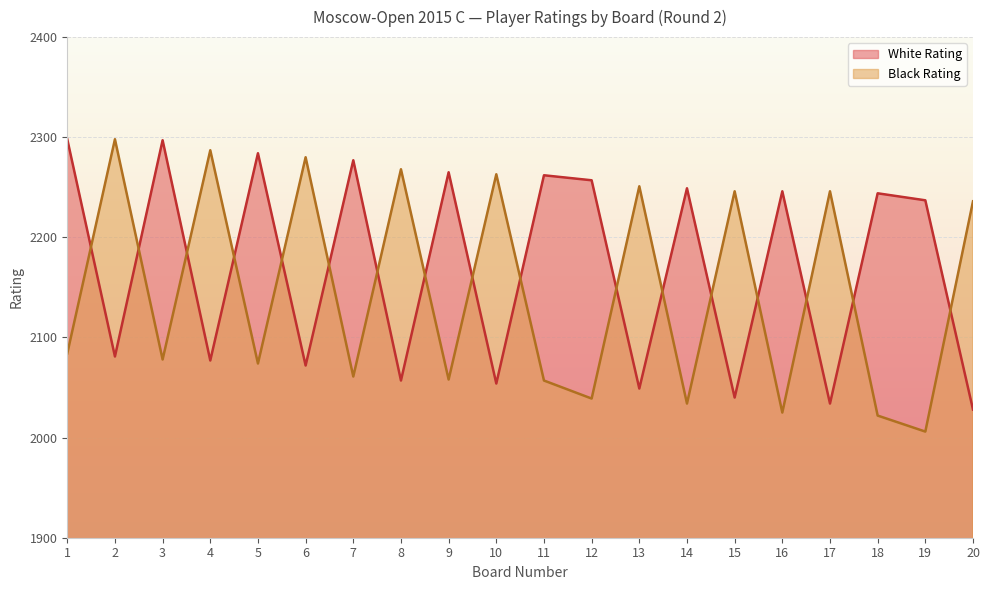

What is the value of the Black Rating point at the 1st from the left?

2084